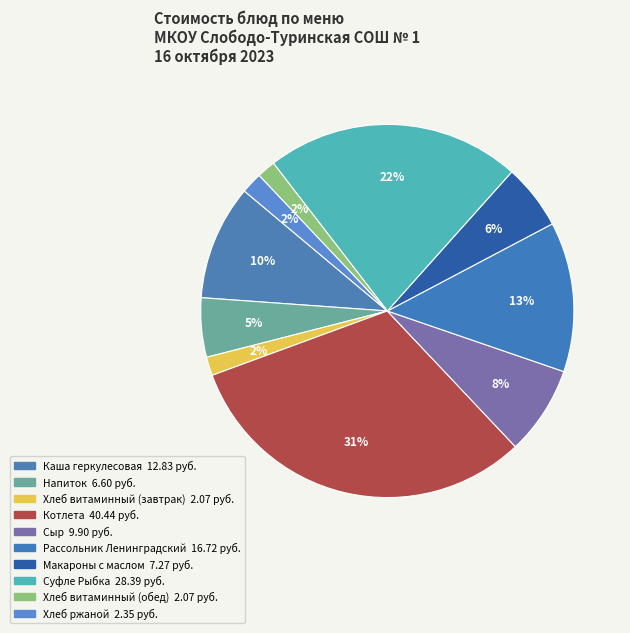

What is the total percentage of Хлеб витаминный (завтрак) and Хлеб витаминный (обед)?

3.2%